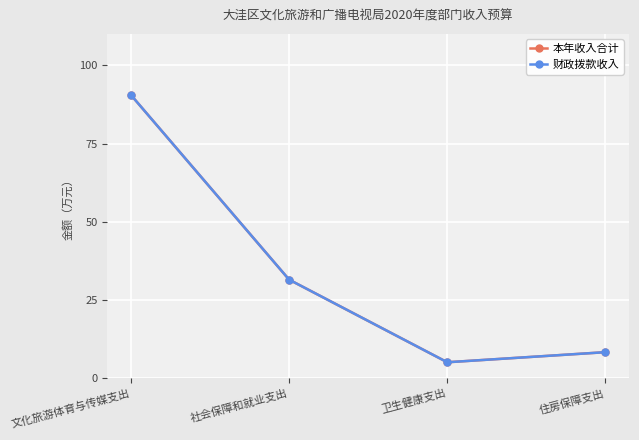

Is this an area chart (filled region under the line)?

No